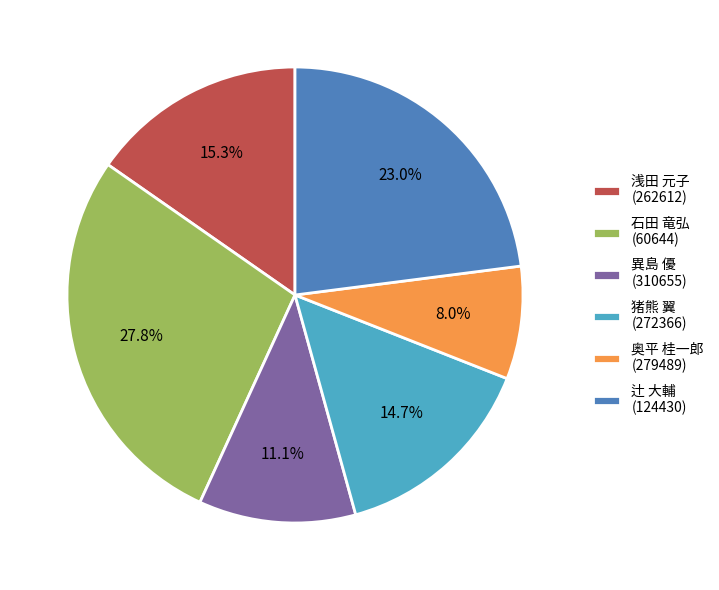

Combined, do 浅田 元子 (262612) and 異島 優 (310655) account for over 50%?

No